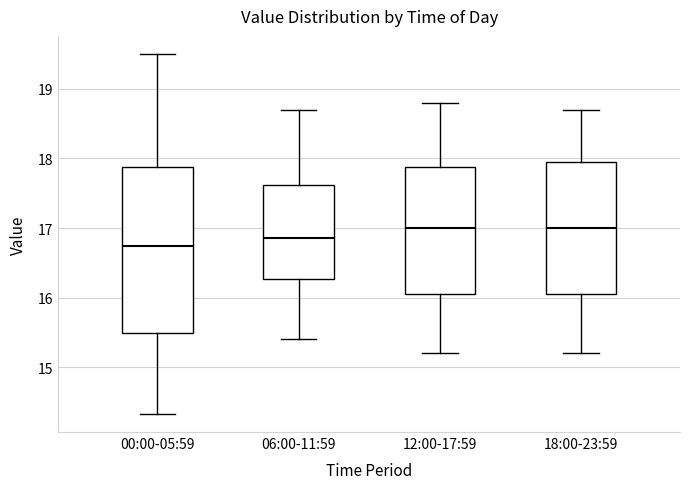

Which box has the lowest median line?

00:00-05:59